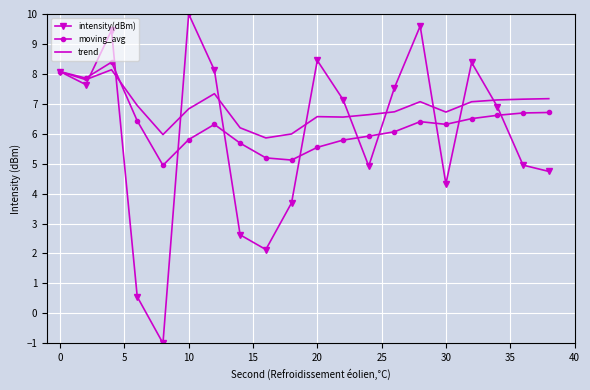

List the series in order of their overall mean, highest first.

trend, moving_avg, intensity(dBm)